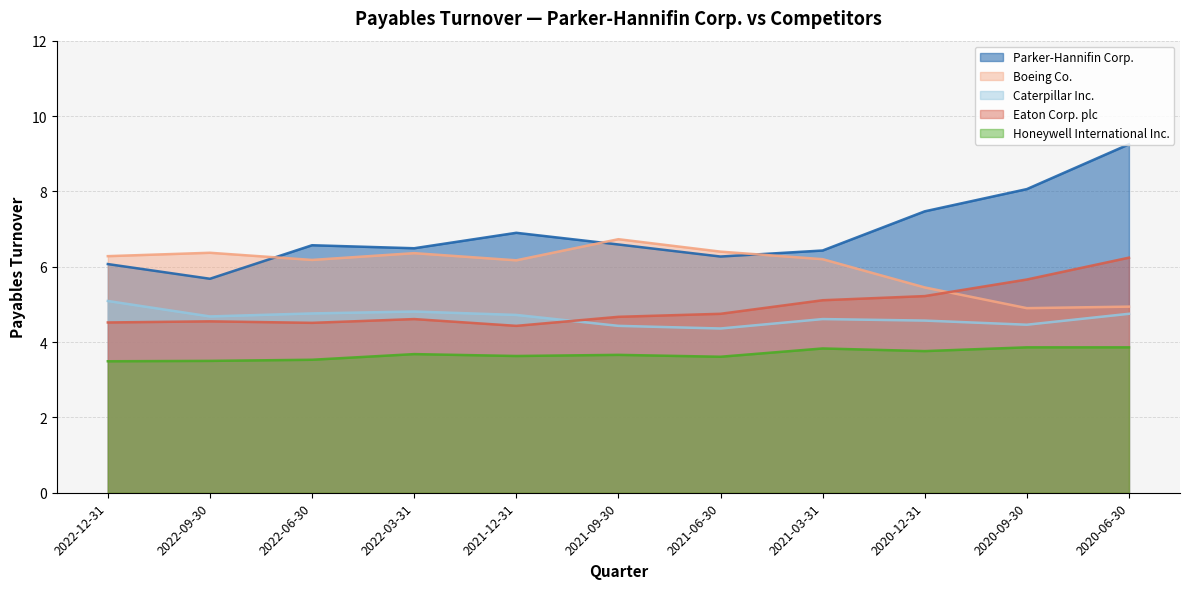

What is the sum of all Caterpillar Inc. values?

51.2